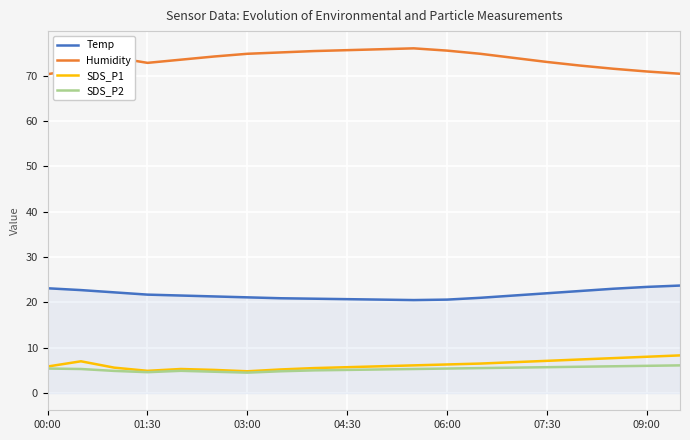

What is the sum of all SDS_P2 values?

105.7